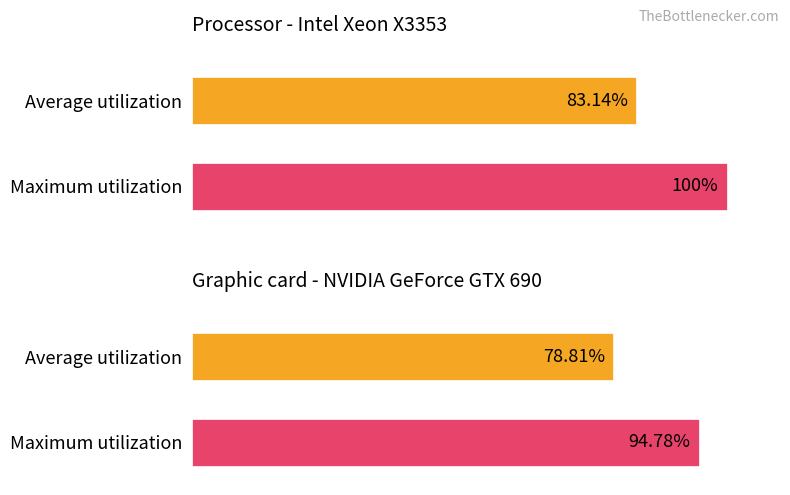

Reading left to right, transcribe all the data shown in this chart.

Average utilization: 83.1	78.8
Maximum utilization: 100.0	94.8